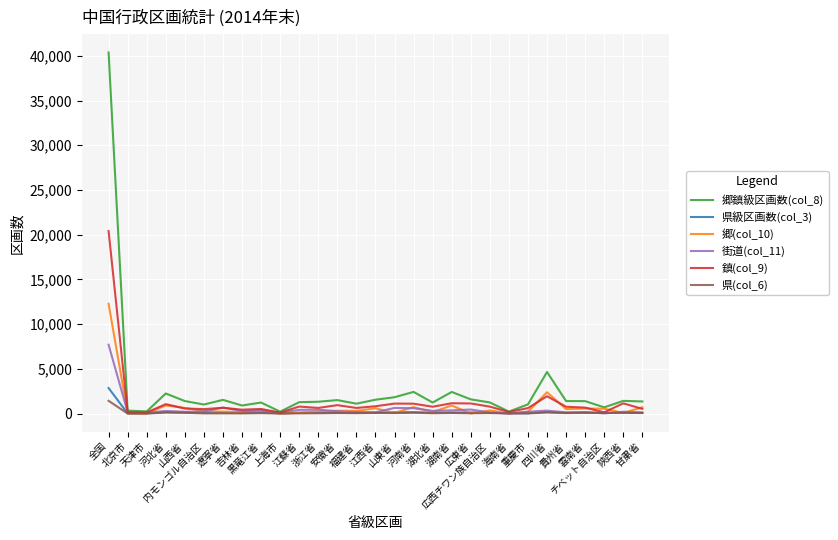

Which series has the widest spread of values?

郷鎮級区画数(col_8)